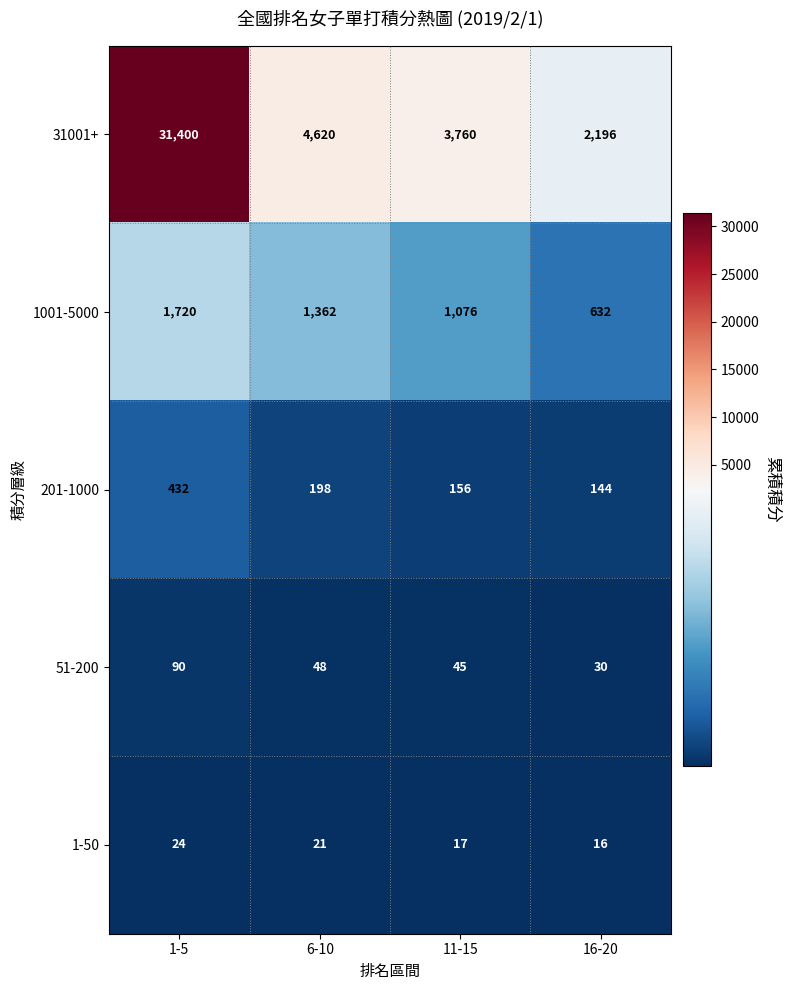

At 11-15, list the series in order from smallest to largest.

1-50, 51-200, 201-1000, 1001-5000, 31001+